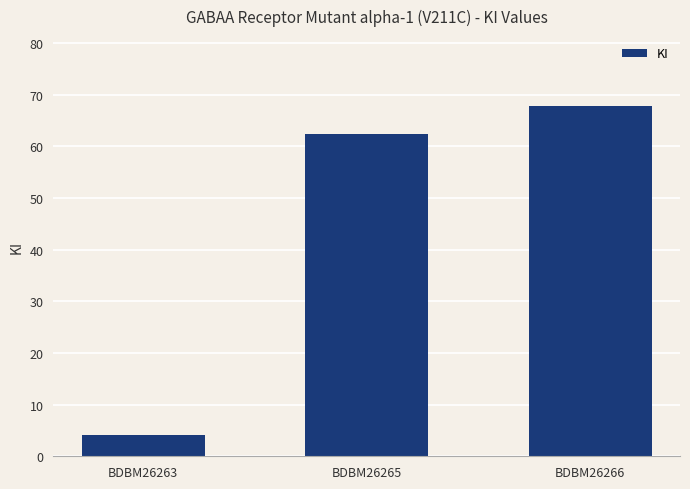

True or false: the data shows 95.6 at BDBM26265.

False